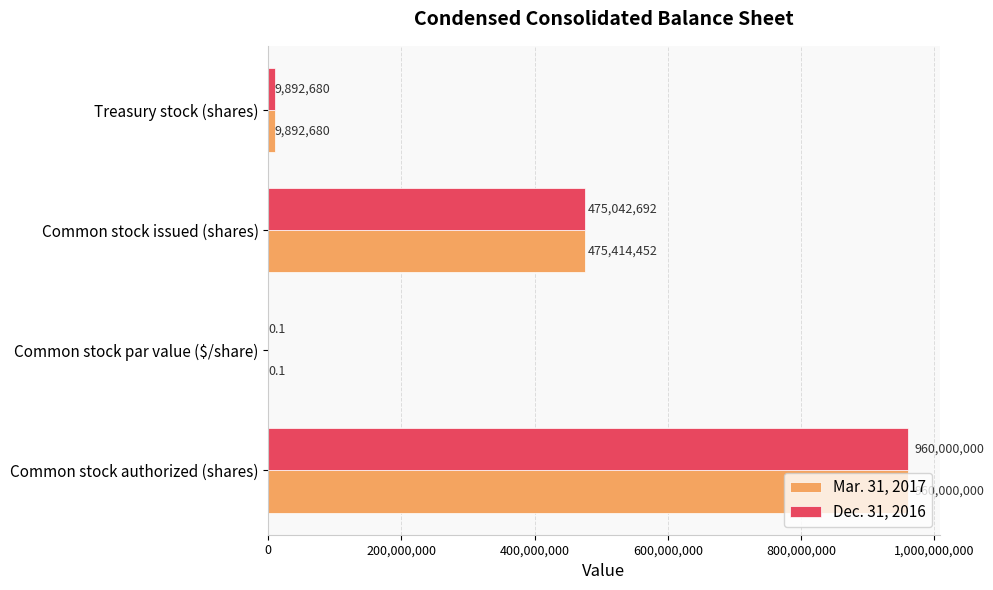

Is it true that Mar. 31, 2017 equals 9892680.0 at Treasury stock (shares)?

True